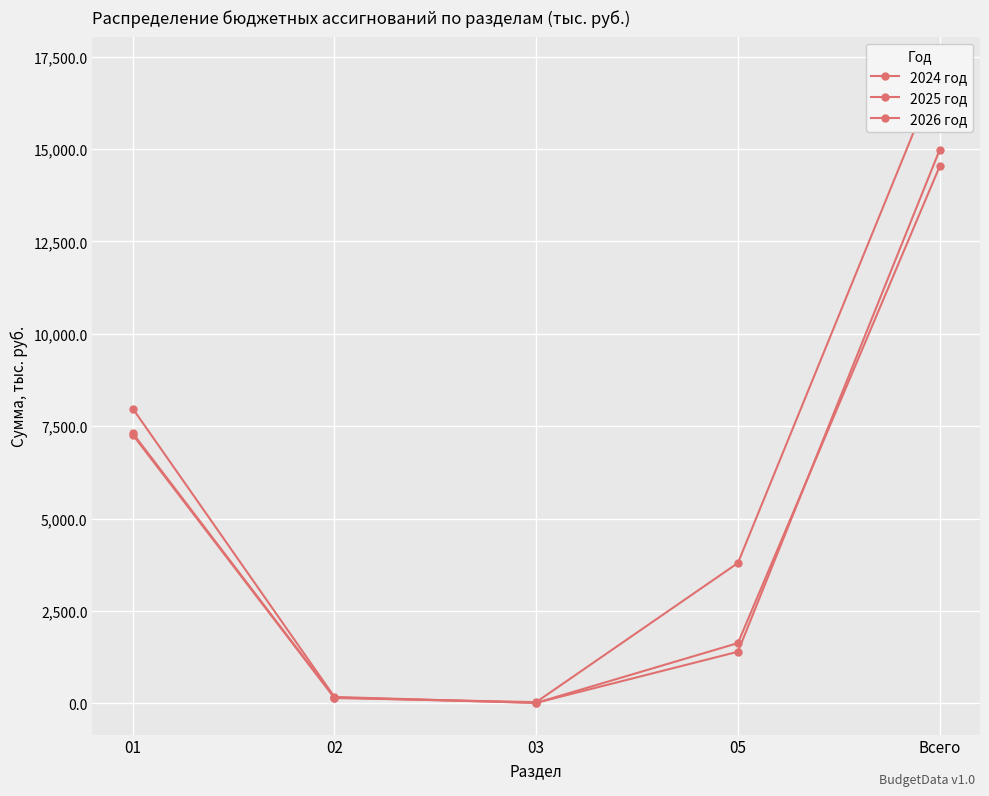

Reading right to left, transcribe all the data shown in this chart.

2024 год: 17185.1	3796.4	30.0	141.1	7268.4
2025 год: 14530.9	1627.9	10.0	155.0	7310.9
2026 год: 14977.7	1394.3	10.0	169.1	7977.2